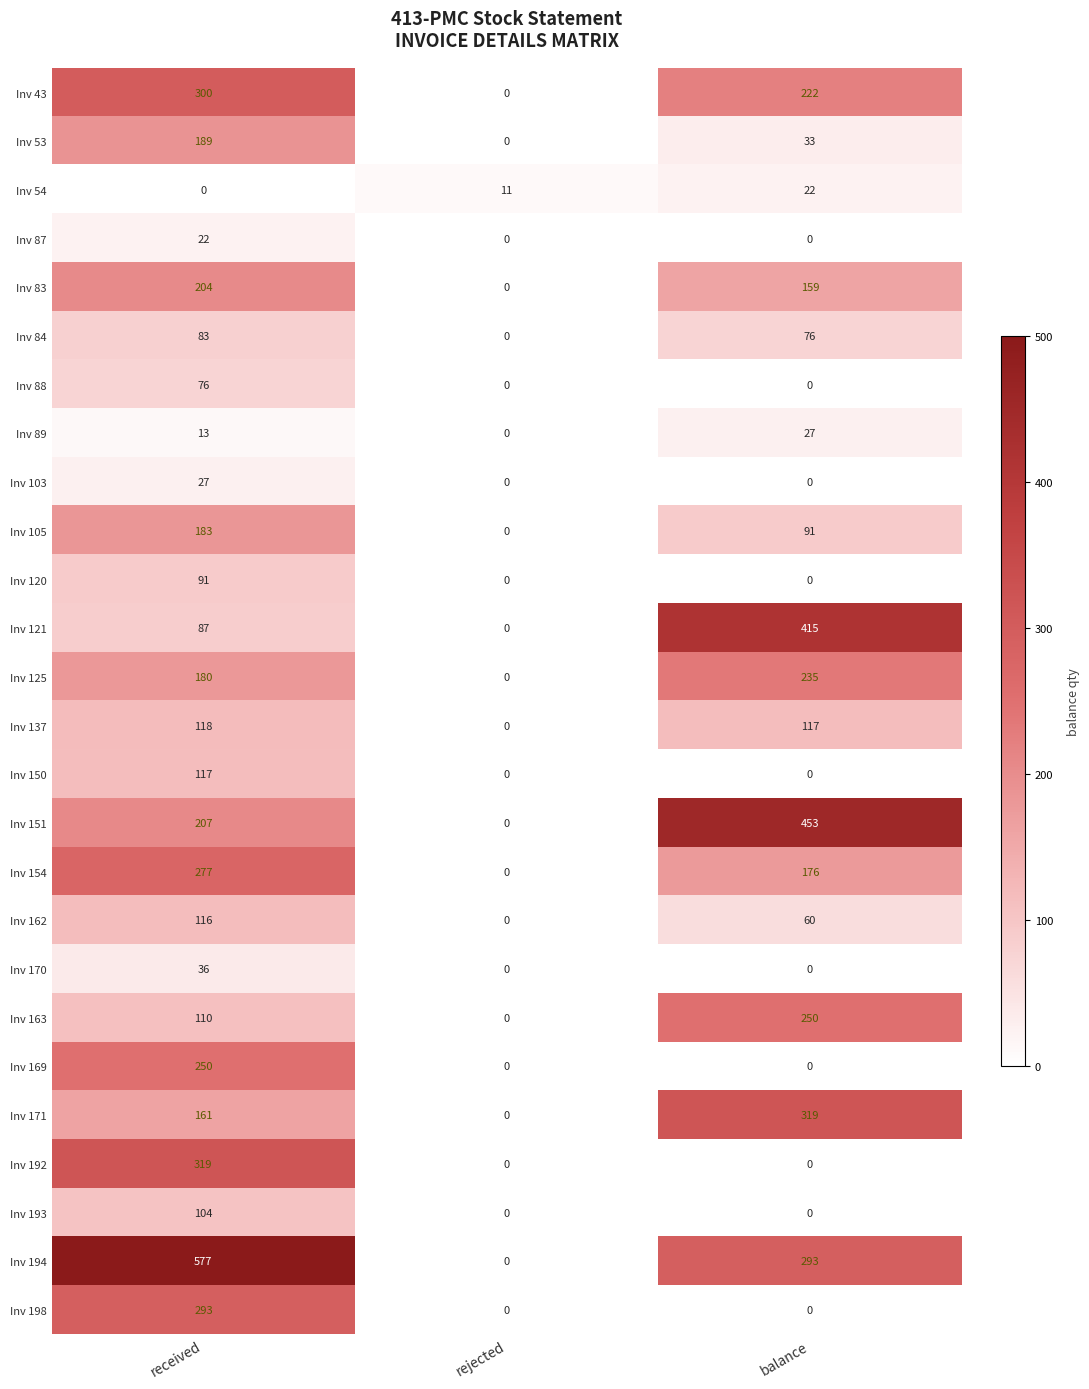

Which series changed the most between received and rejected?

Inv 194